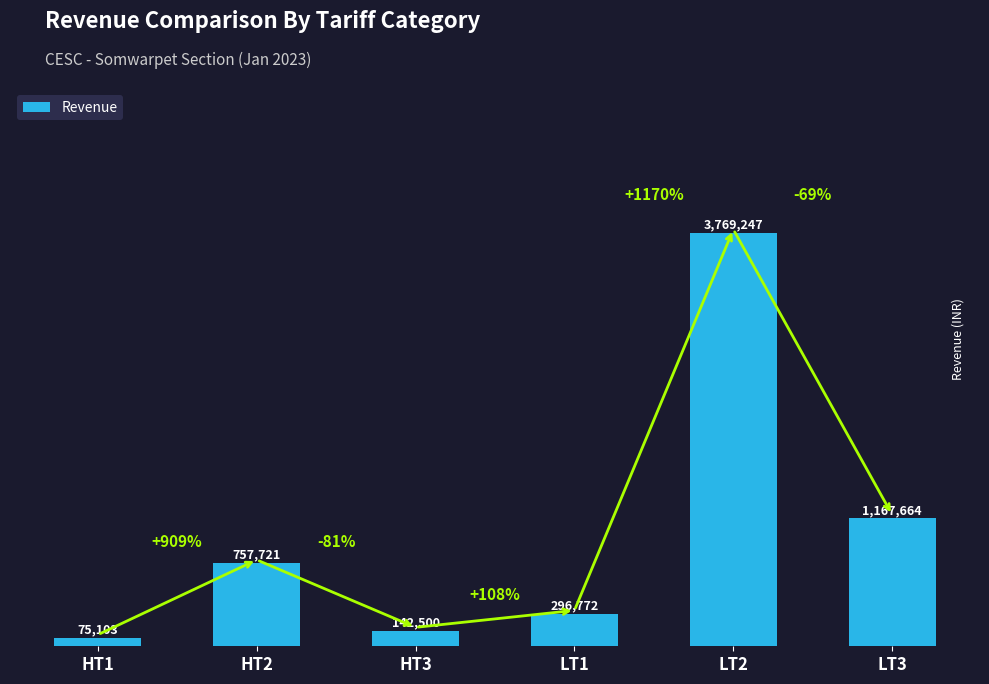

Which has a higher value, HT1 or LT3?

LT3